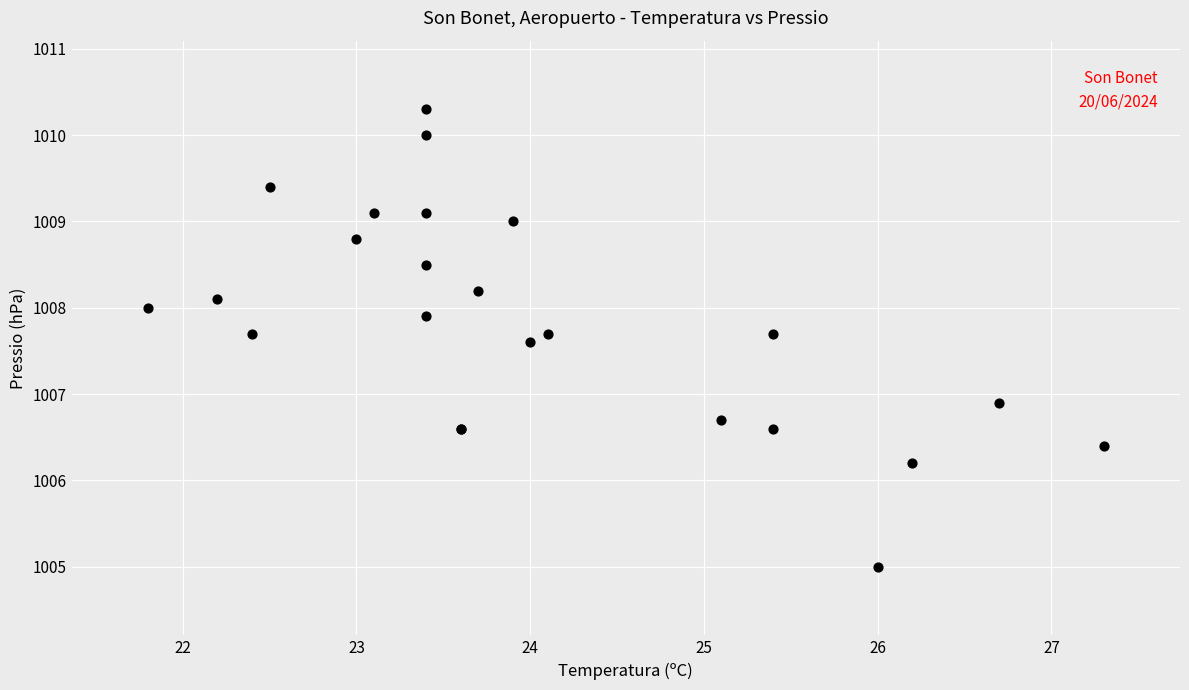

What Y value in the scatter plot is closest to 1007?

1006.9